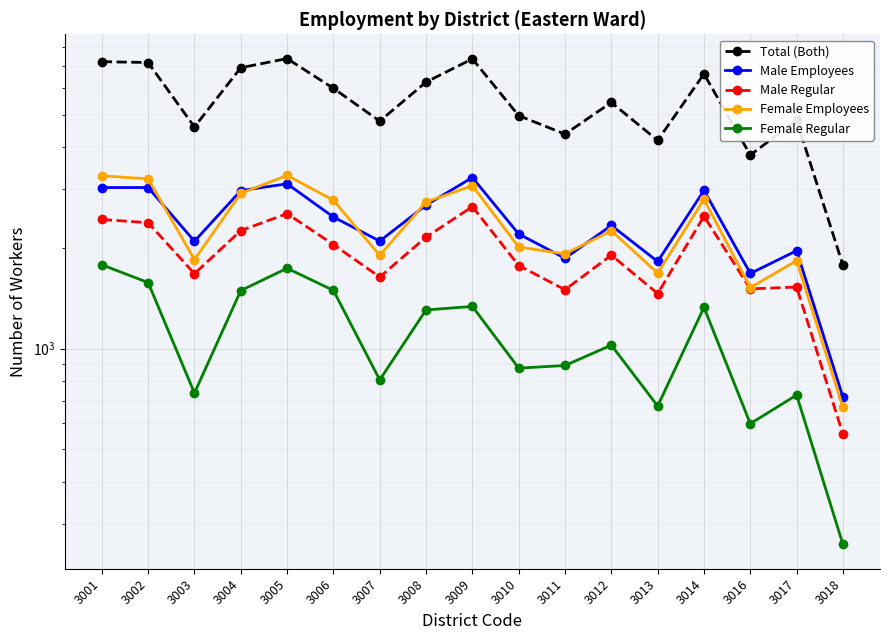

Which series has the largest total across all categories?

Total (Both)